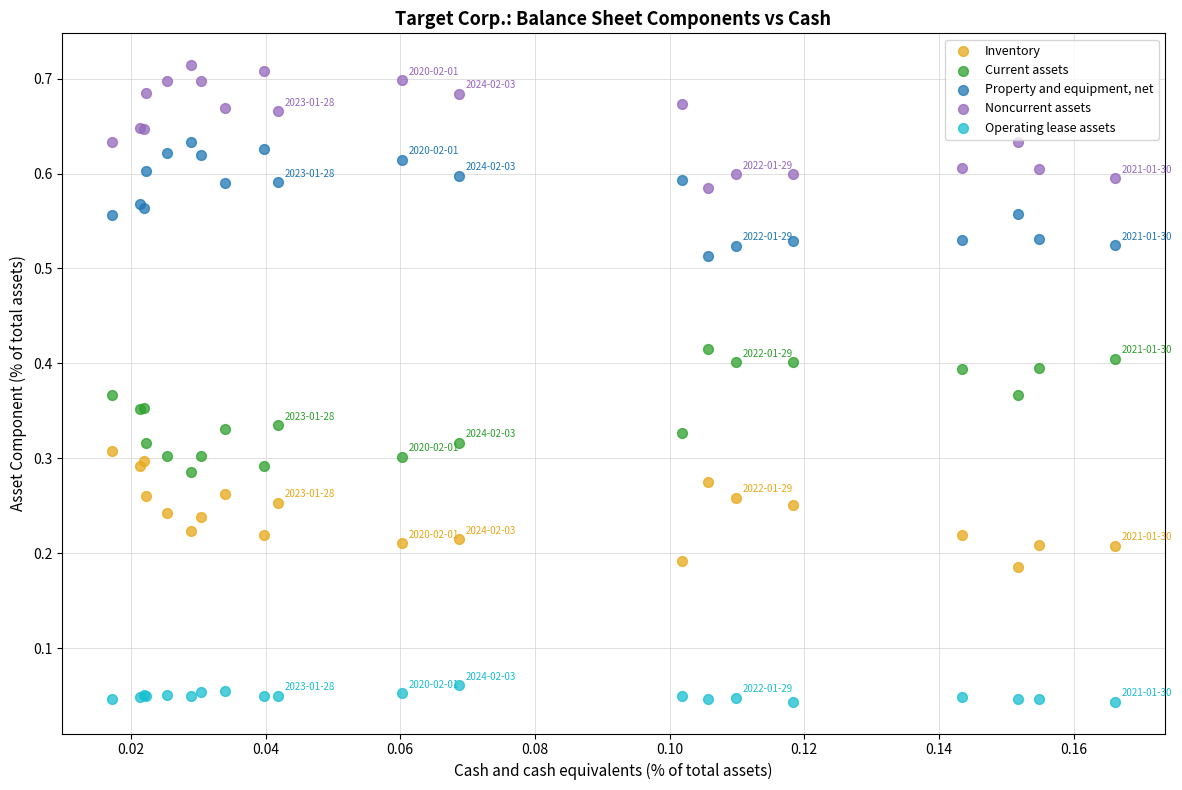

Which series reaches the minimum Y coordinate?

Operating lease assets